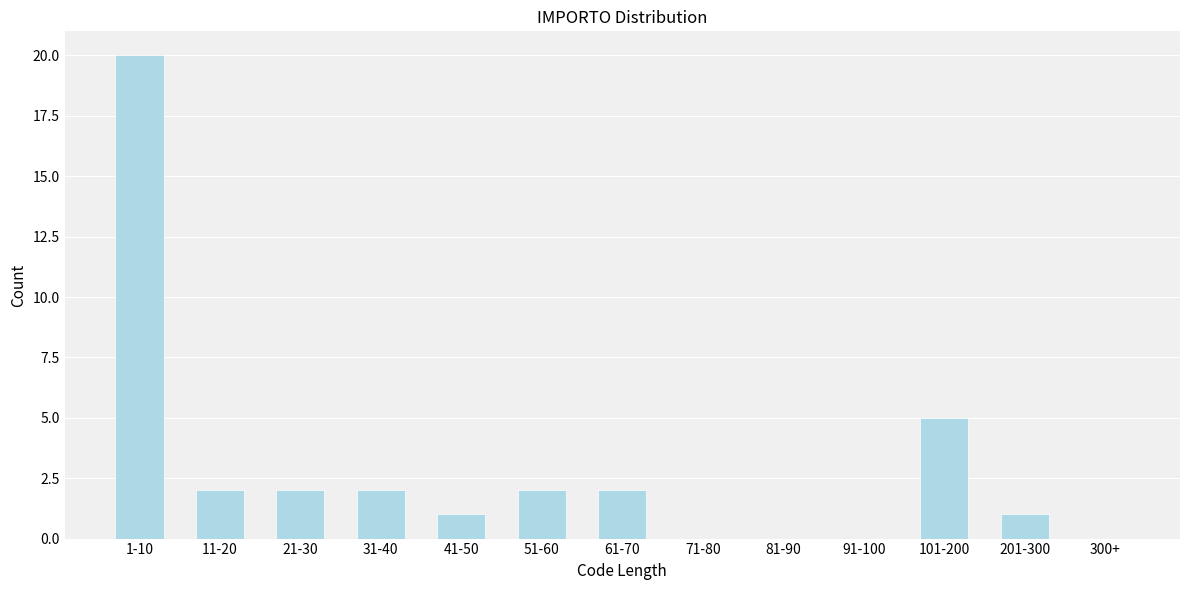

Reading left to right, what are all the values shown in this chart?

1-10=20	11-20=2	21-30=2	31-40=2	41-50=1	51-60=2	61-70=2	71-80=0	81-90=0	91-100=0	101-200=5	201-300=1	300+=0